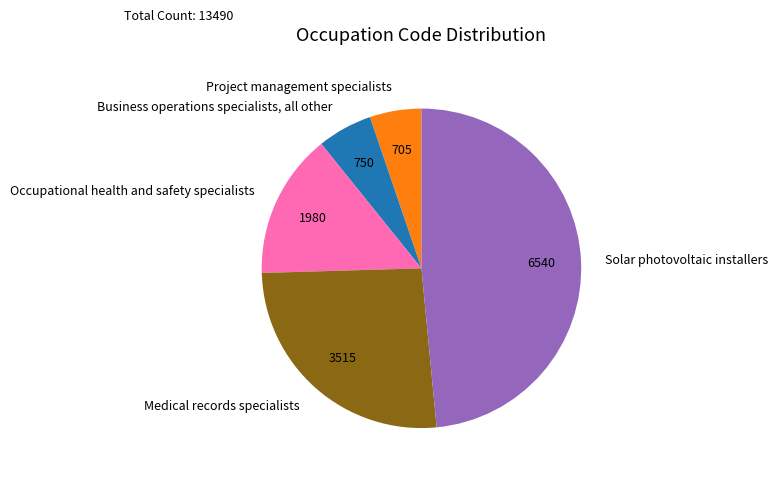

What is the largest slice in the pie chart?

Solar photovoltaic installers